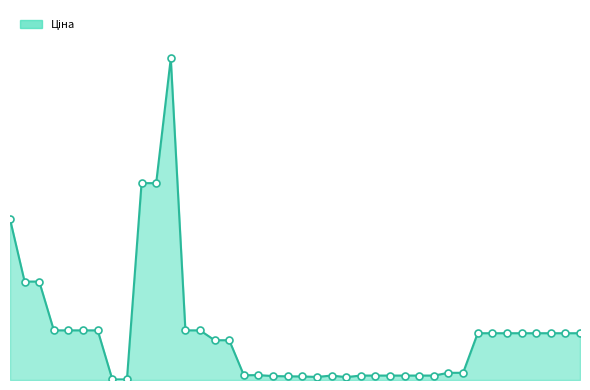

Does the chart have visible grid lines?

No